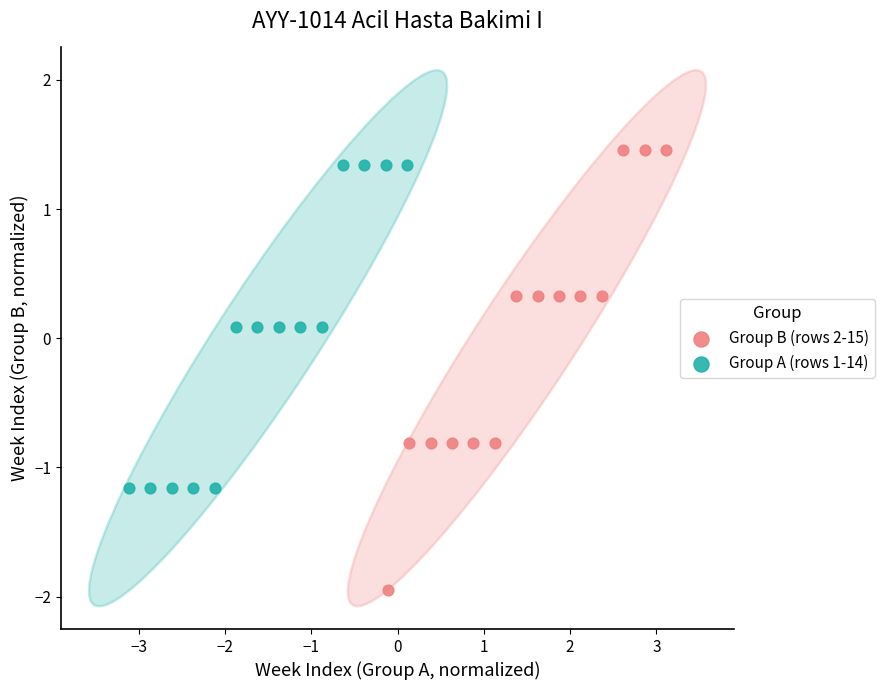

Which series has the largest Y range (max minus min)?

Group B (rows 2-15)